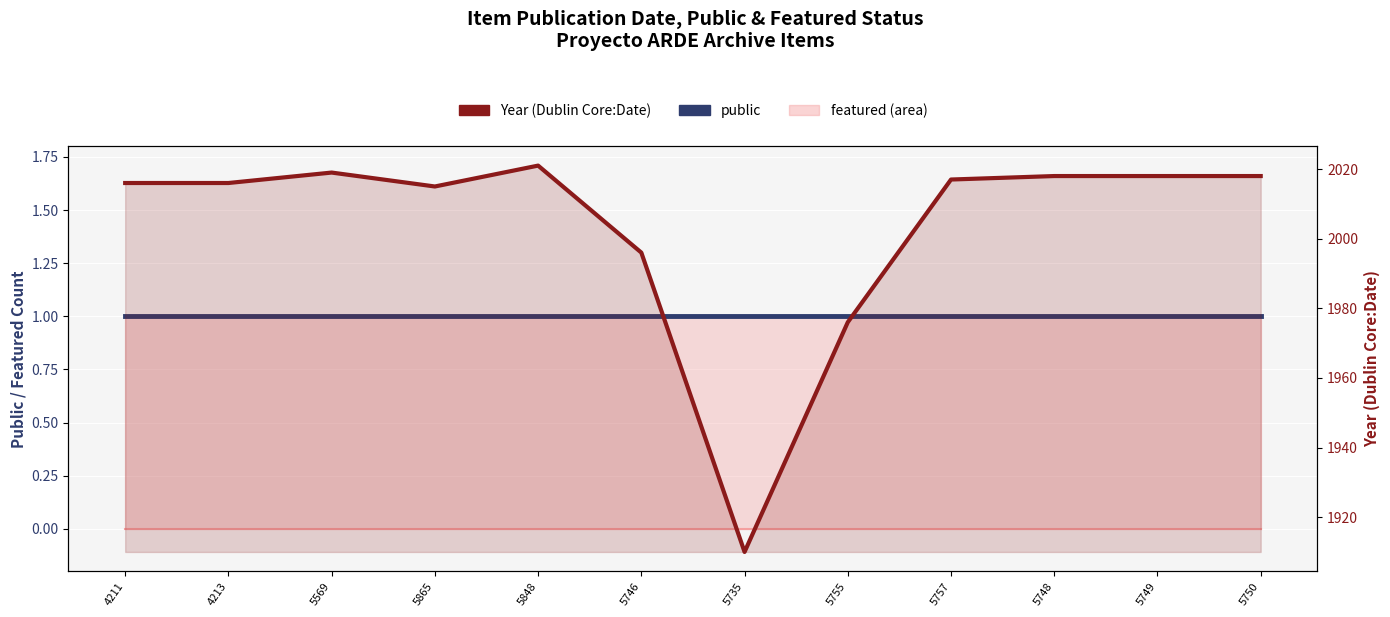

True or false: Year (Dublin Core:Date) and public intersect in this chart.

False